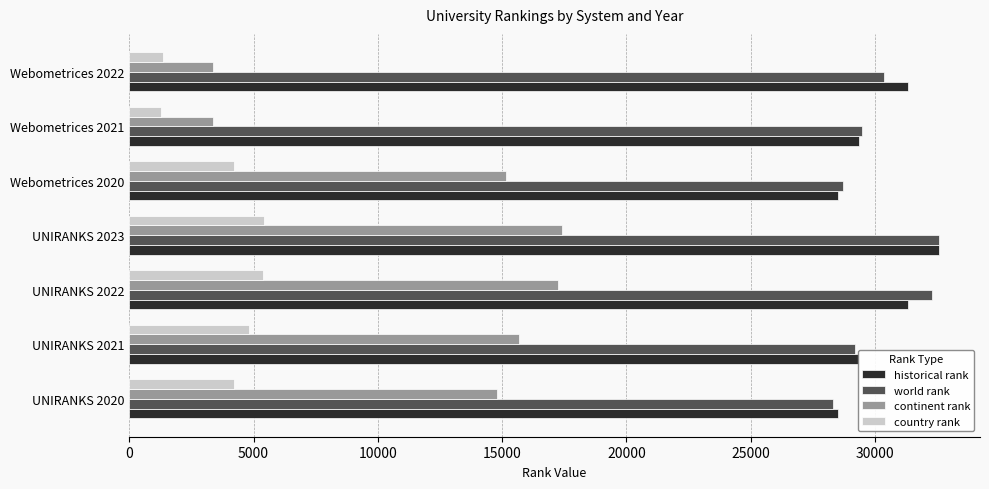

How many values in the continent rank series are below 15144?

3